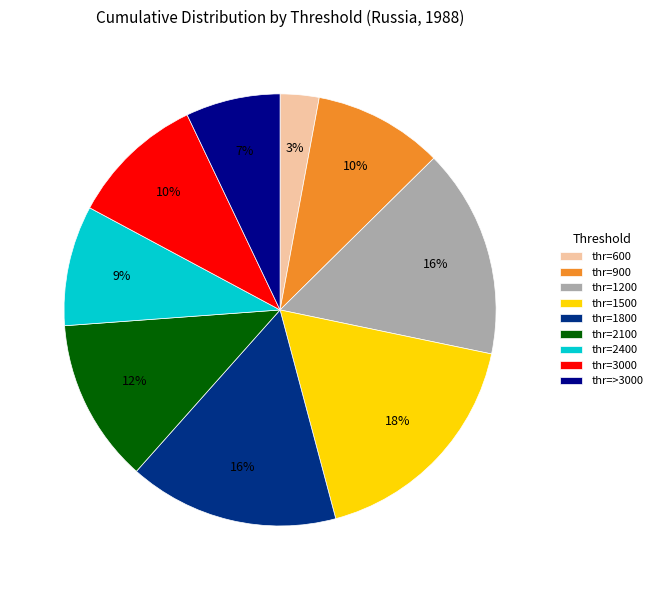

Which category has the biggest portion of the pie?

thr=1500